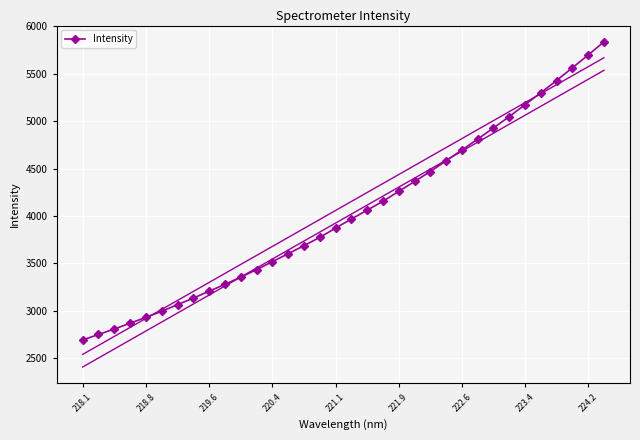

What is the lowest value of the Intensity series?

2691.7